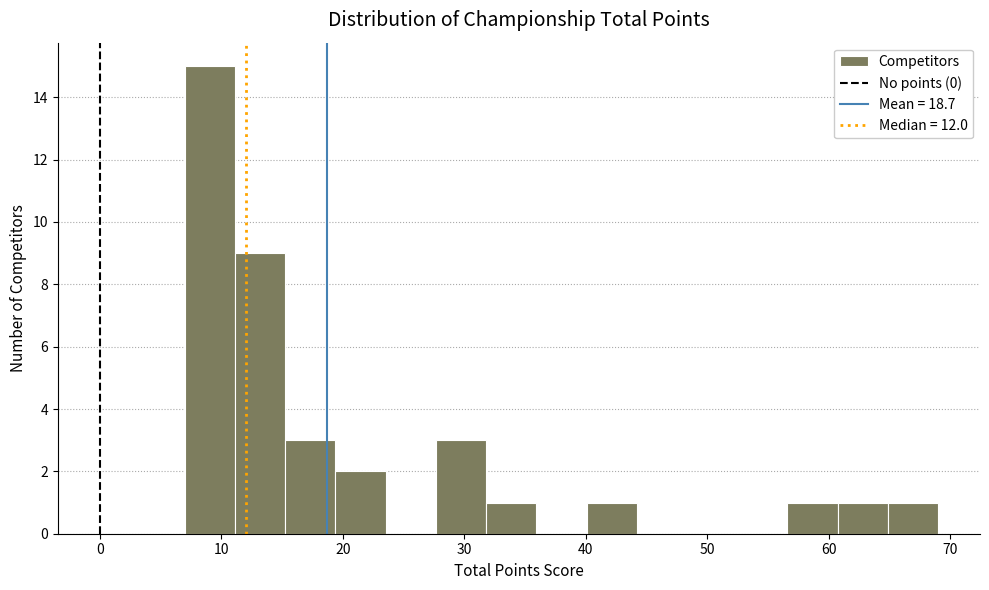

Over which range of the x-axis is the bar tallest?

7 to 11